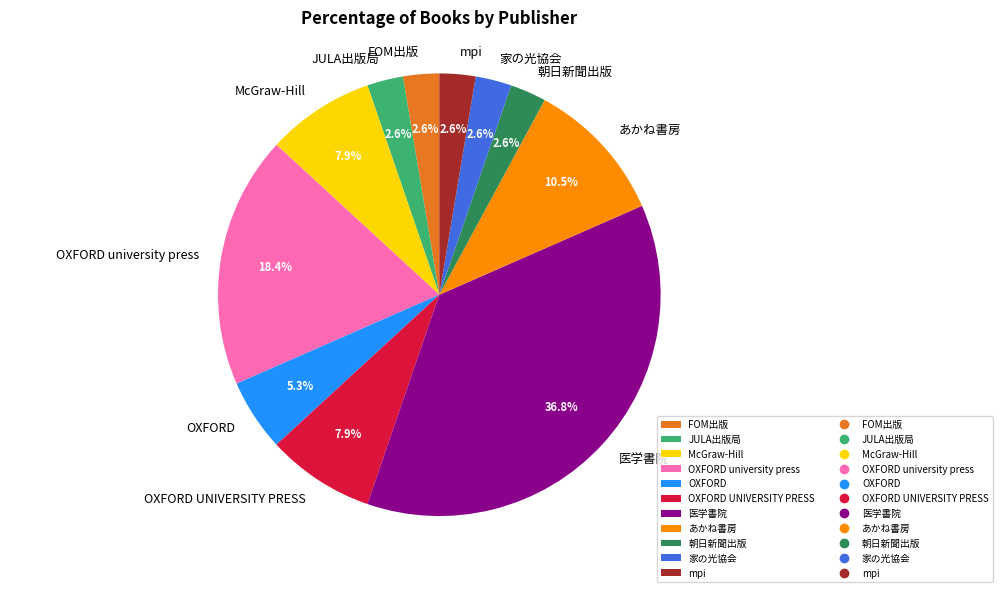

Does 医学書院 represent more than half of the total?

No